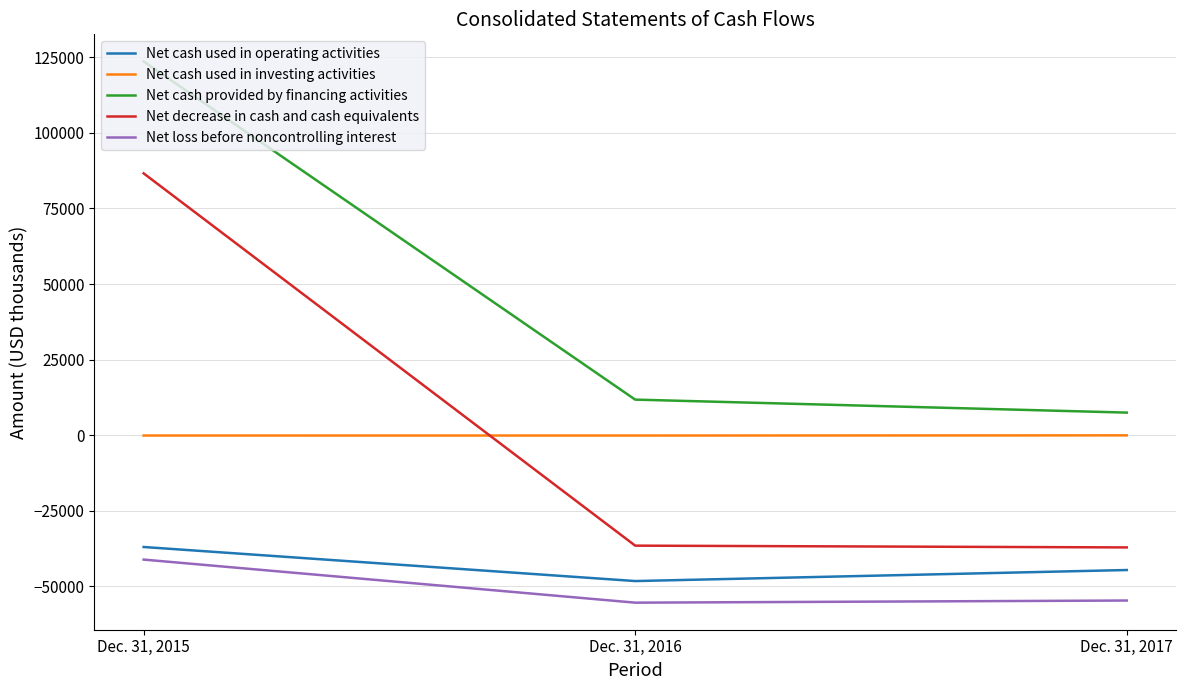

What is the difference between the second highest and minimum values in the Net decrease in cash and cash equivalents series?

587